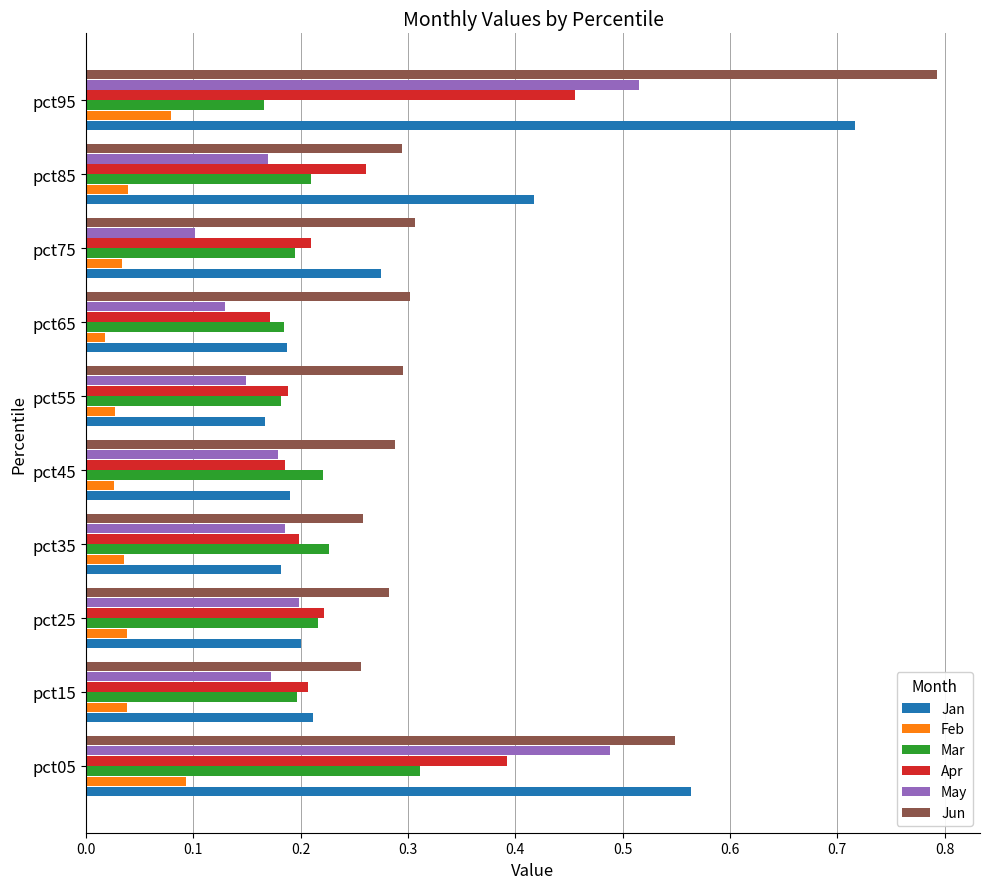

The value of Apr at pct75 is 0.2. True or false?

True